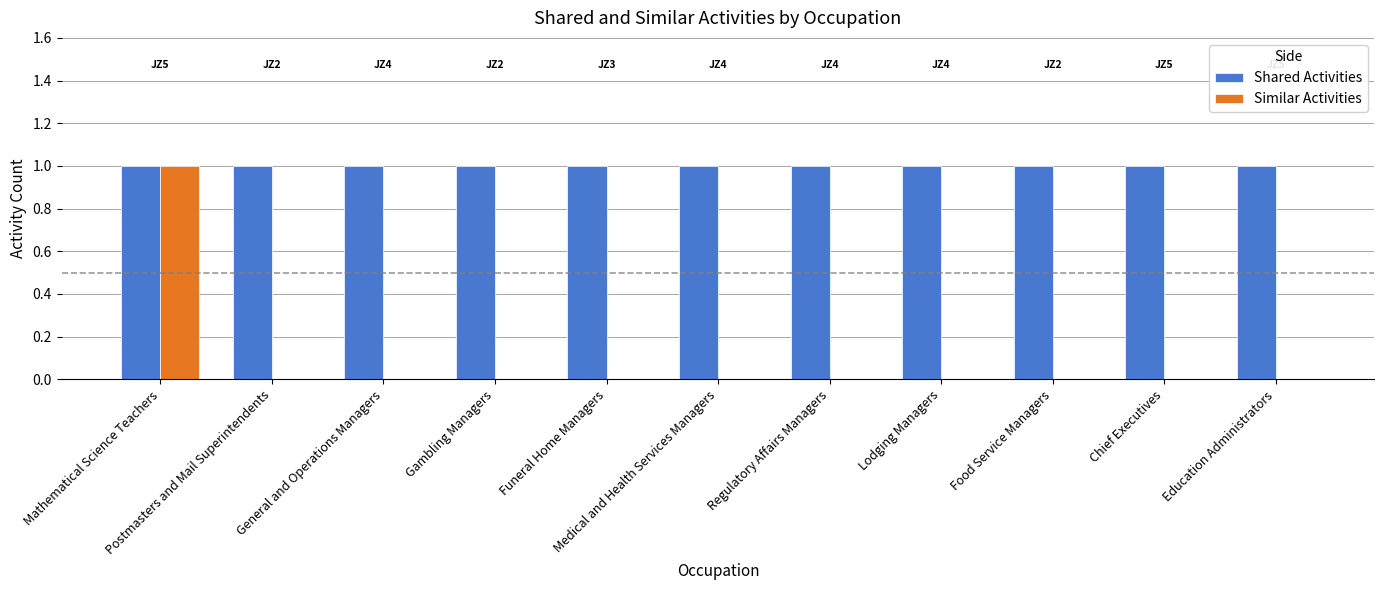

Which series has the largest total across all categories?

Shared Activities